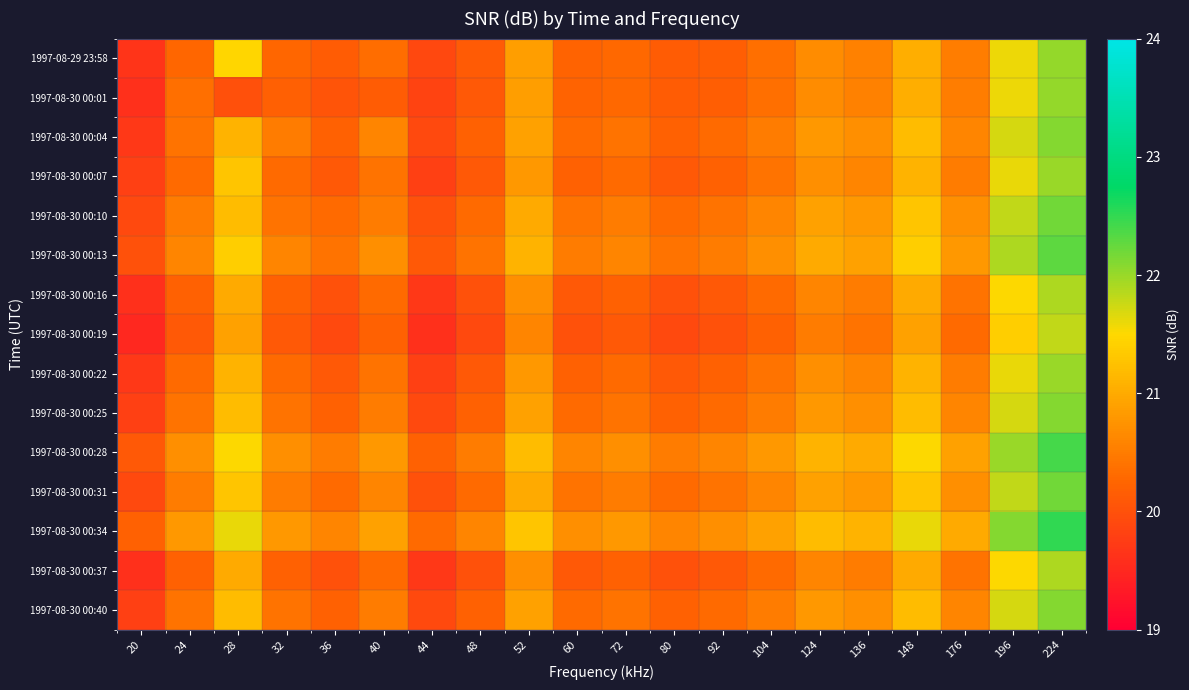

At how many categories does at least one series exceed 21?

7